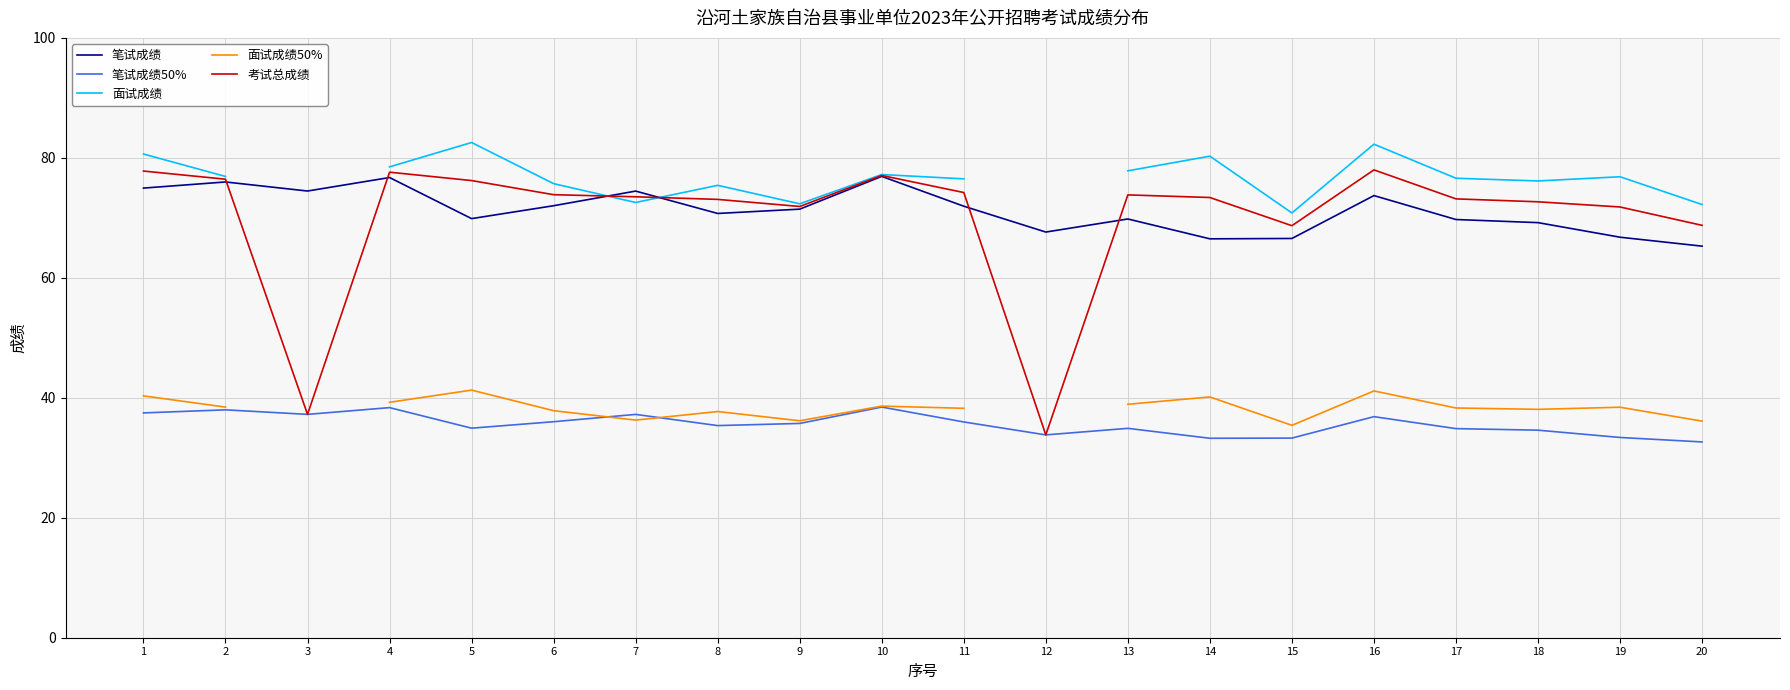

Does the chart display data point markers on the line(s)?

No